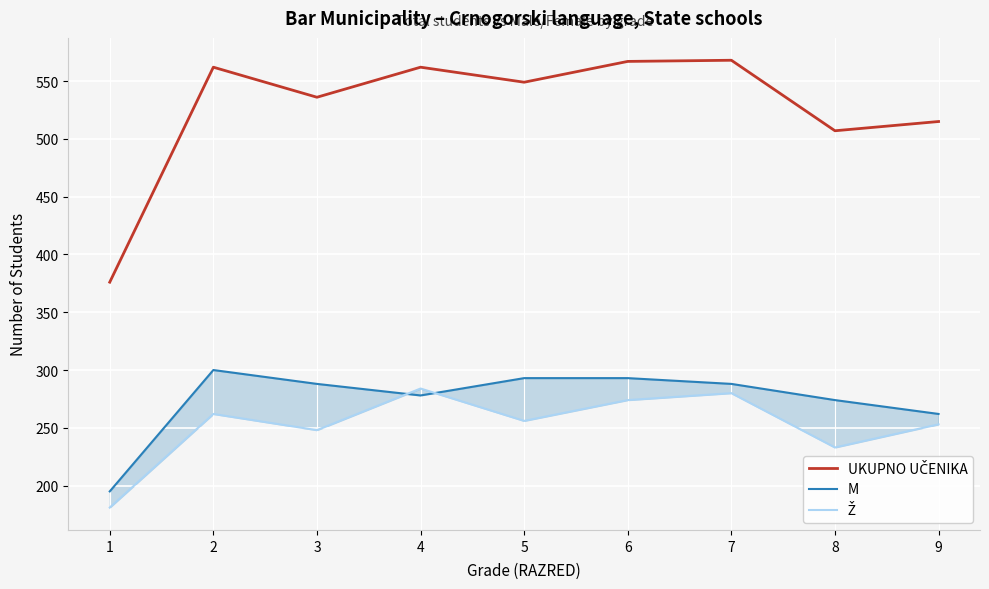

How many interior local valleys does the UKUPNO UČENIKA series have?

3